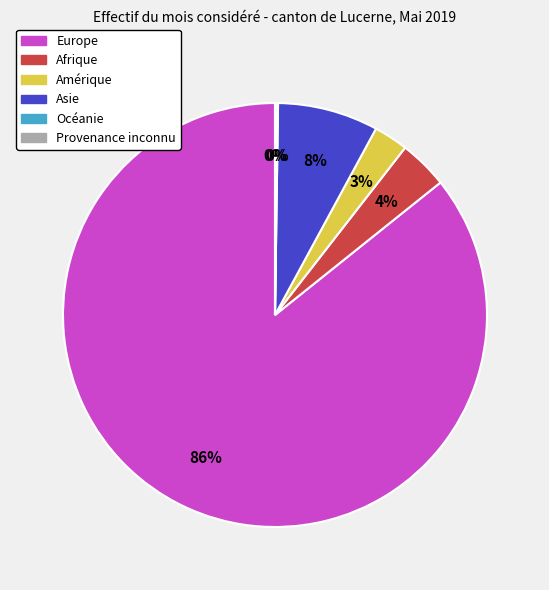

True or false: Asie accounts for 8% of the total.

True